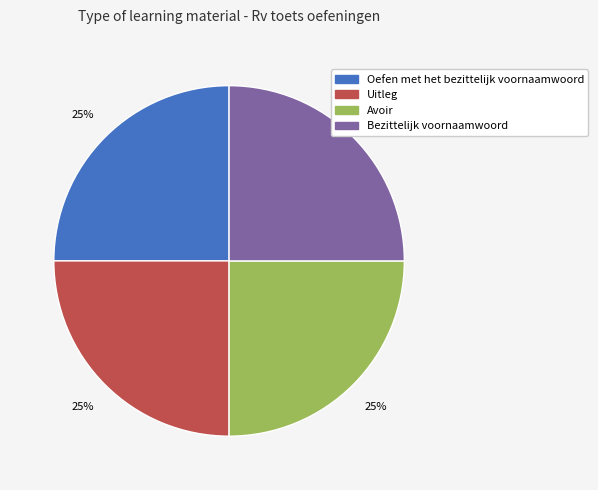

To the nearest percent, what is the combined percentage of Avoir and Bezittelijk voornaamwoord?

50%